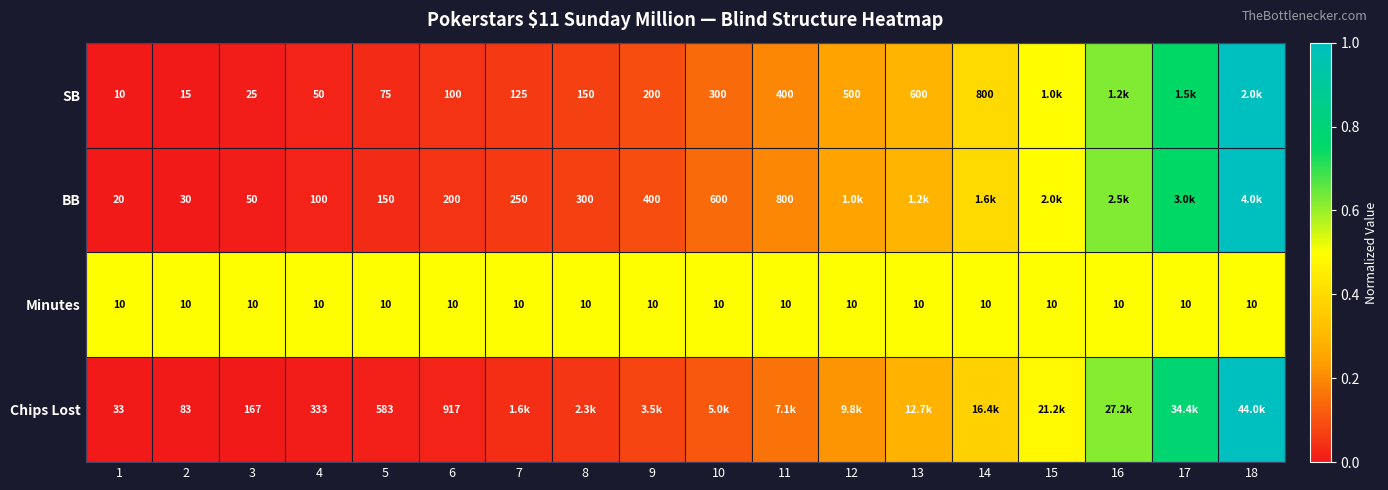

What is the total value across all series at 2?

138.0